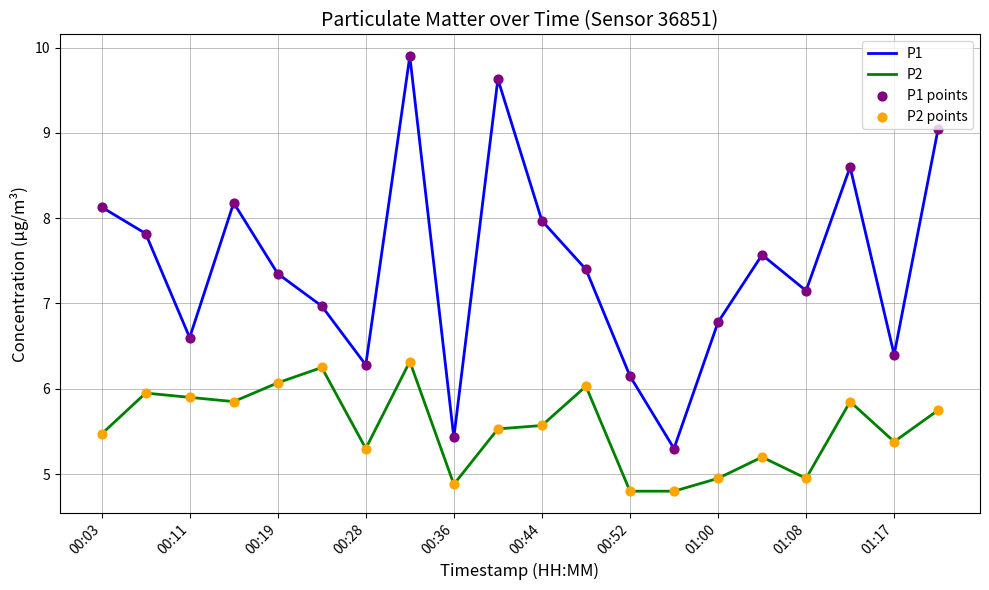

Which series has the widest spread of values?

P1